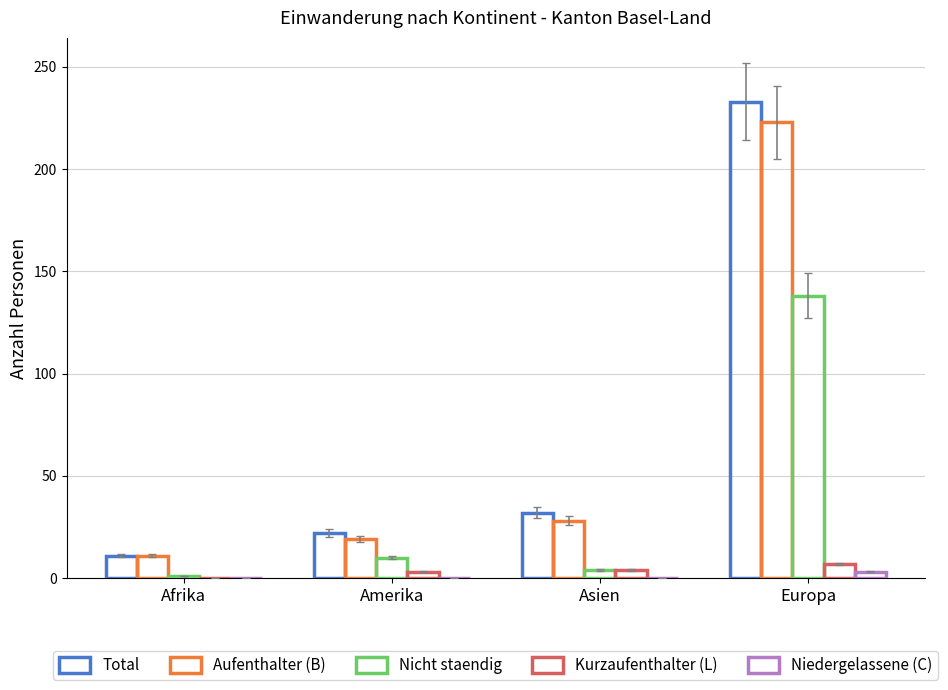

At which category is the sum across all series the highest?

Europa